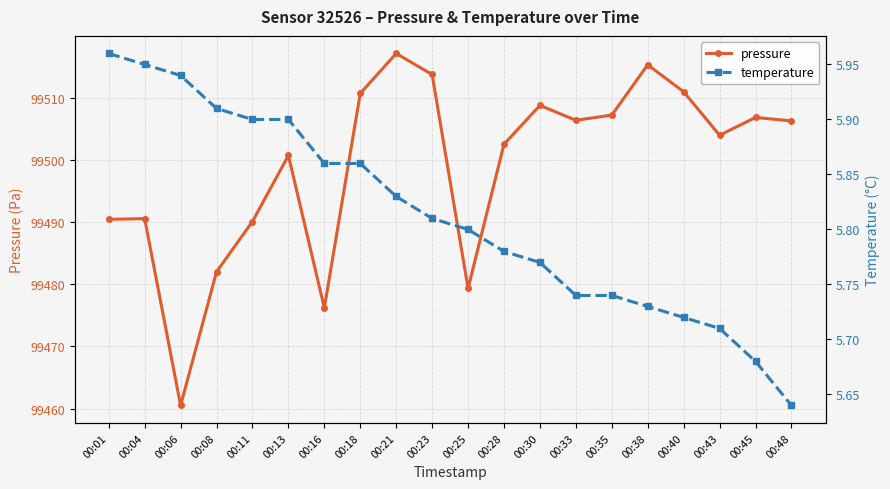

How many lines are shown in the chart?

2